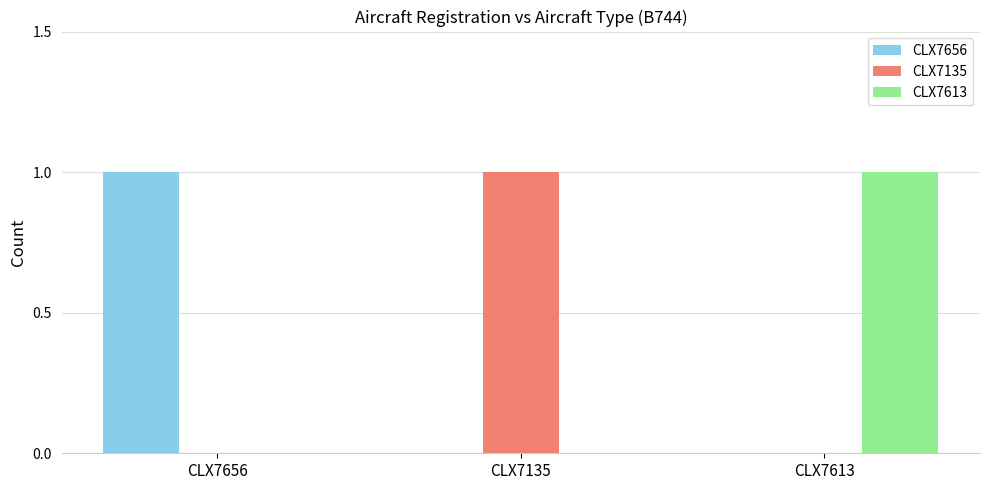

How many groups of bars are there?

3